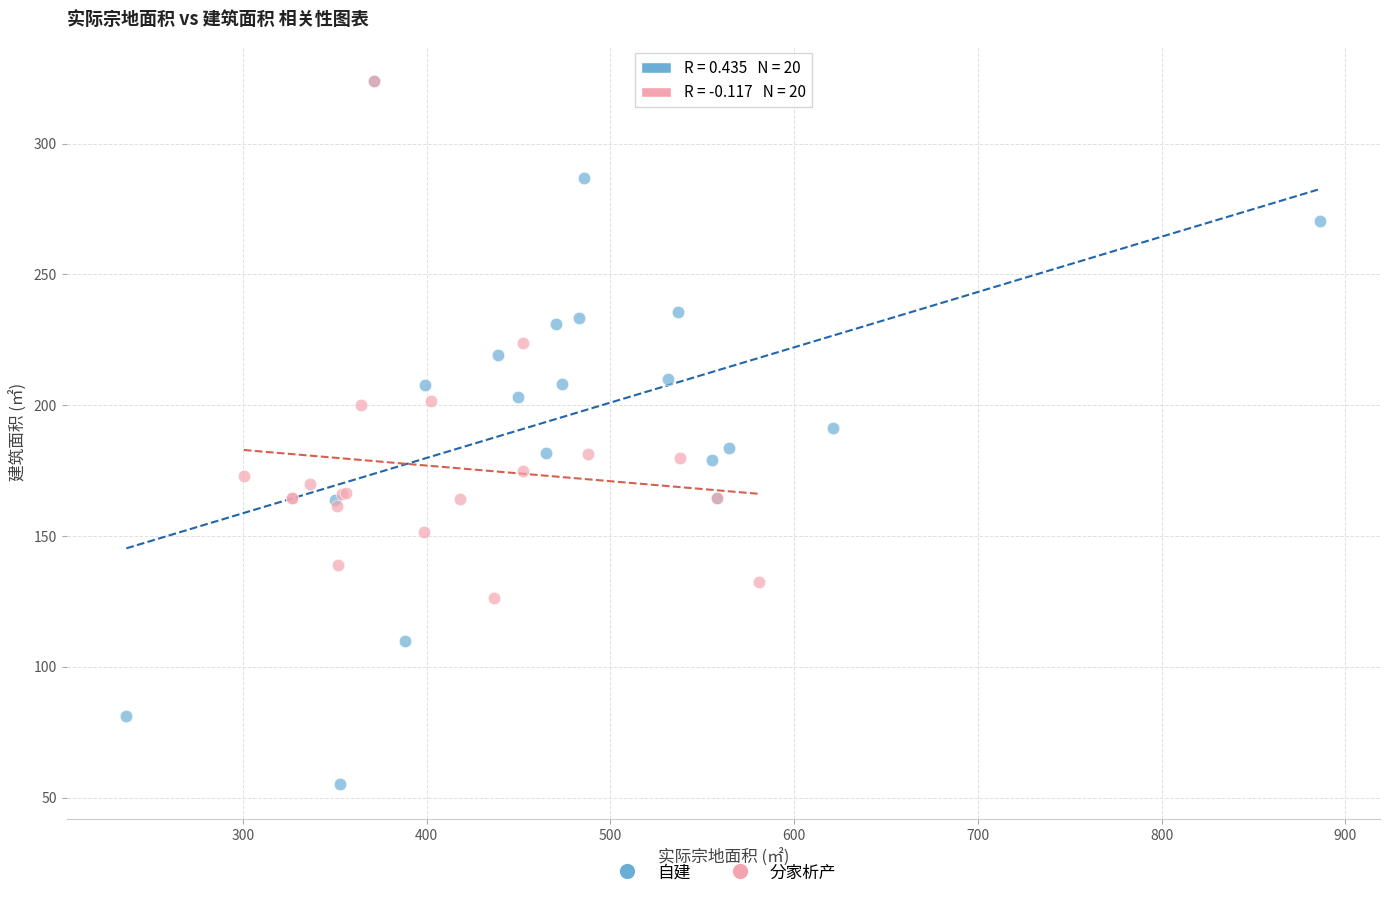

Which series contains the lowest Y value?

自建